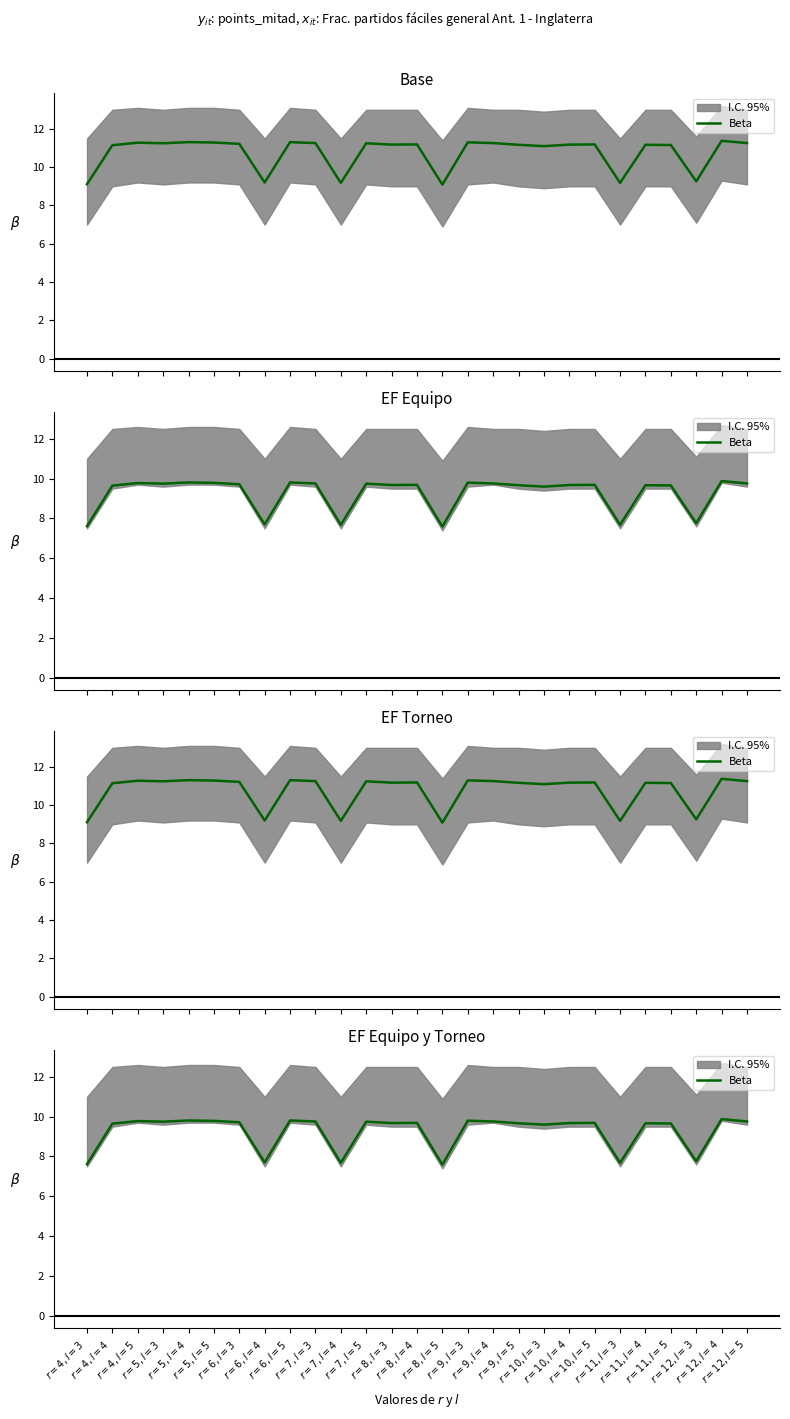

What is the value of the 14th point from the left?

9.7